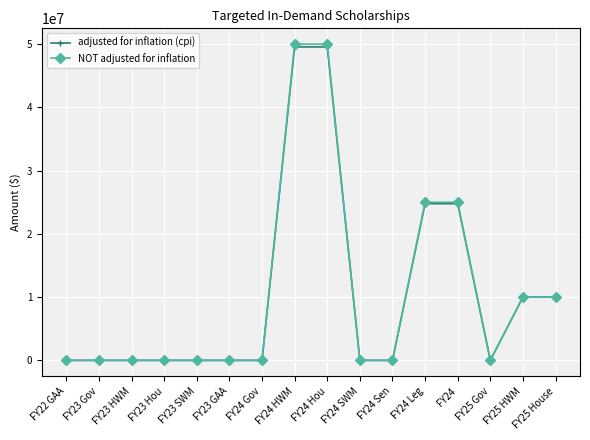

Reading left to right, what are all the values shown in this chart?

adjusted for inflation (cpi): 0	0	0	0	0	0	0	49561857	49561857	0	0	24780929	24780929	0	10000000	10000000
NOT adjusted for inflation: 0	0	0	0	0	0	0	50000000	50000000	0	0	25000000	25000000	0	10000000	10000000